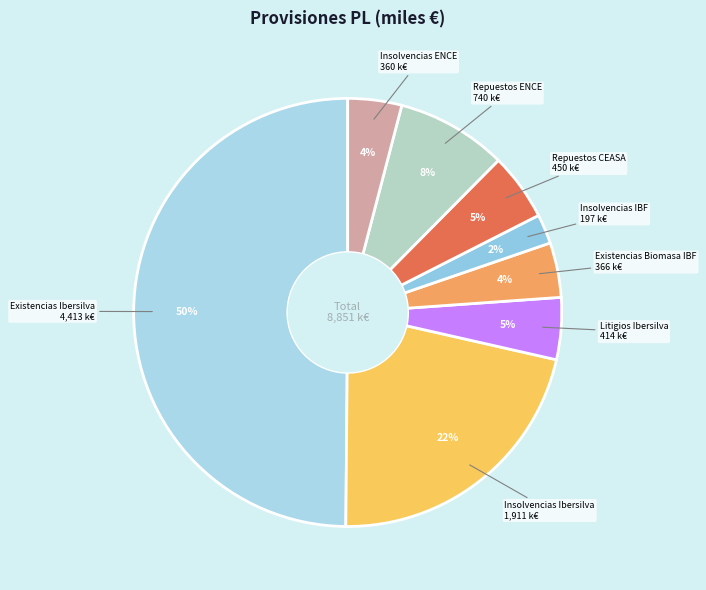

Count the number of slices in the pie.

8